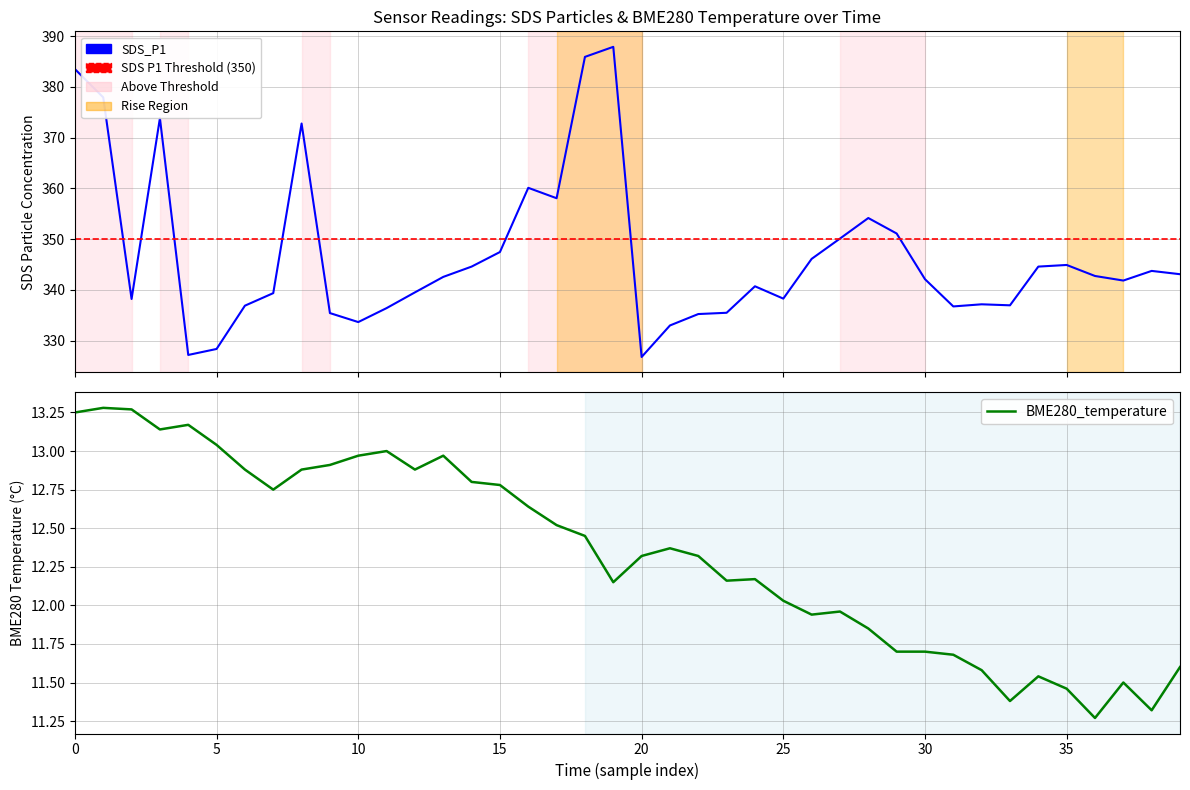

What is the sum of all SDS_P1 values?

13874.1